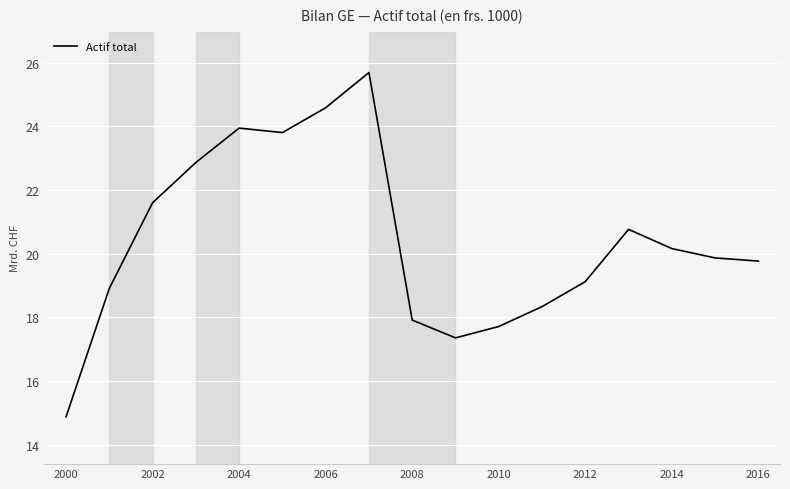

What is the smallest value displayed?

14.9